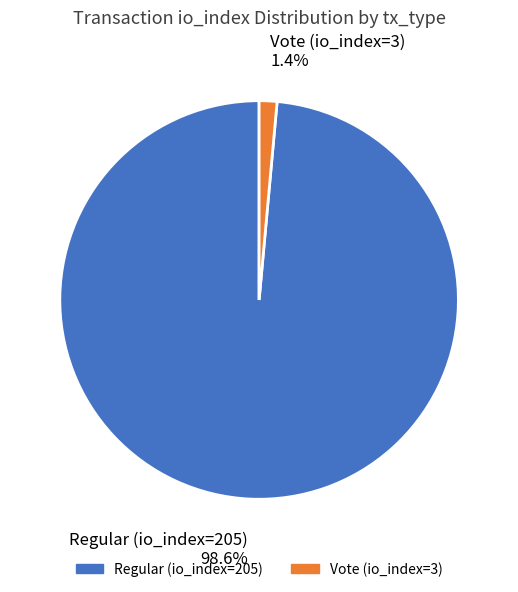

What is the largest slice in the pie chart?

Regular (io_index=205)